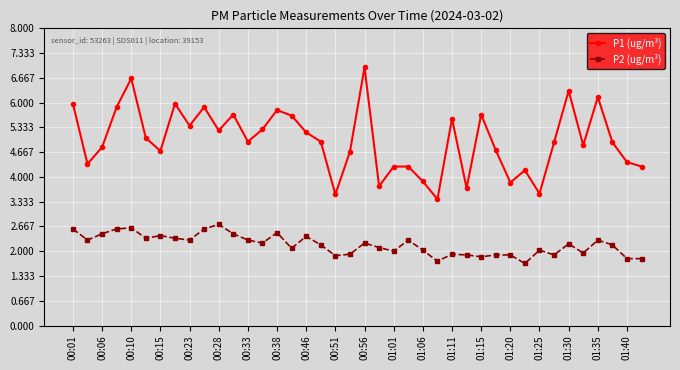

What is the value of the P1 (ug/m³) point at the 8th from the left?

6.0